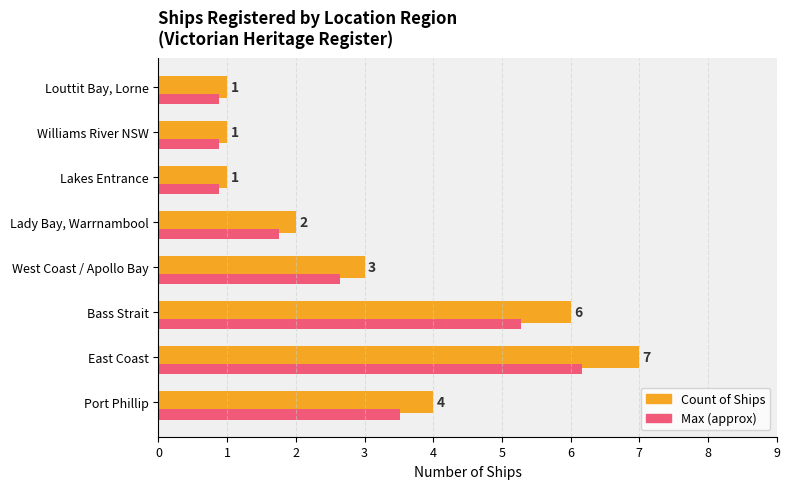

True or false: Count of Ships has a value of 0.4 at Lakes Entrance.

False